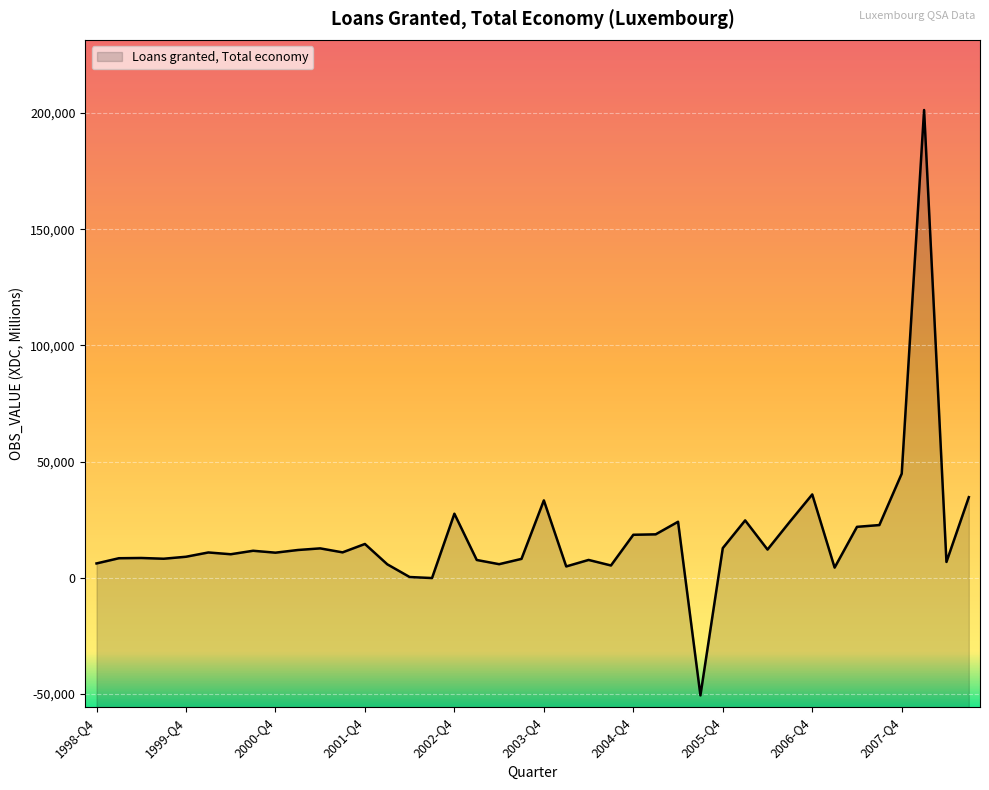

What is the difference between the values at 1999-Q1 and 2004-Q2?

732.9